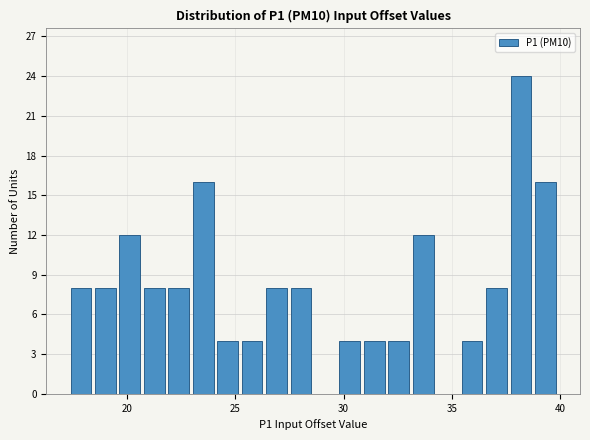

Read against the x-axis, roughly where is the centre of the tallest bar?

38.0